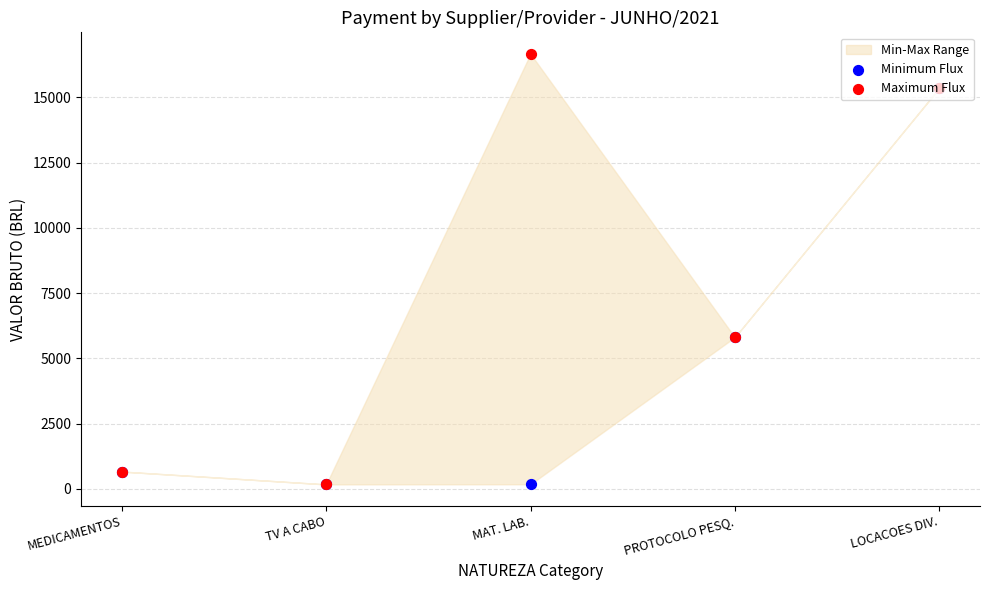

Which series has the largest total across all categories?

Maximum Flux